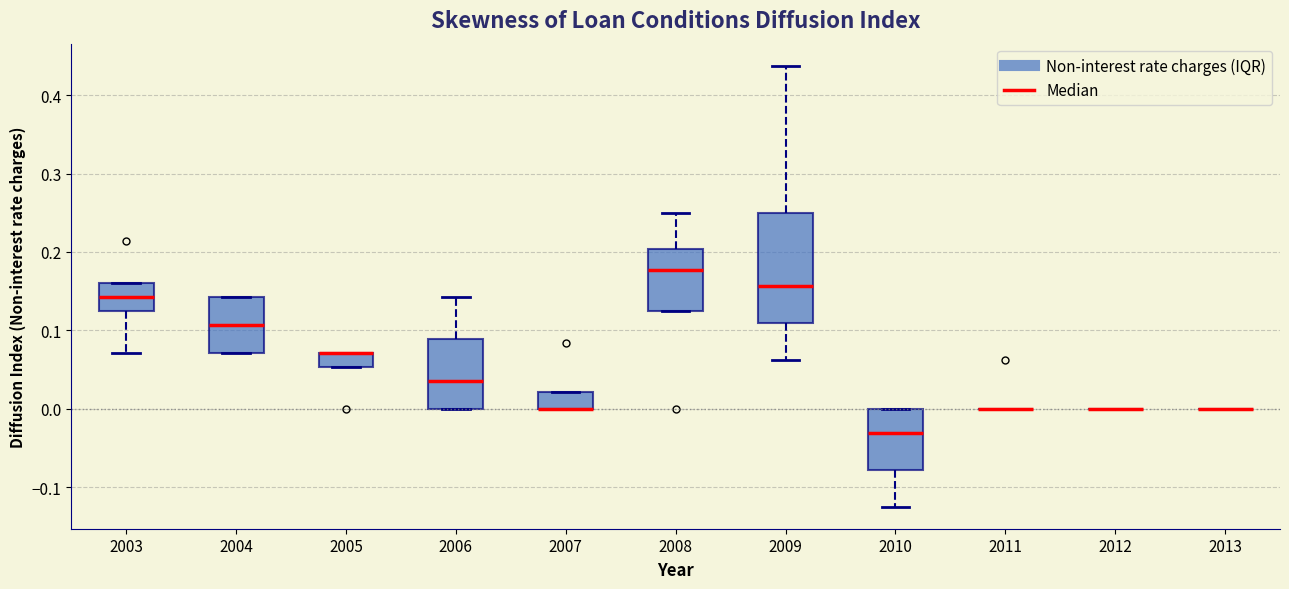

Comparing the boxes themselves (not the whiskers), which one is the tallest?

2009